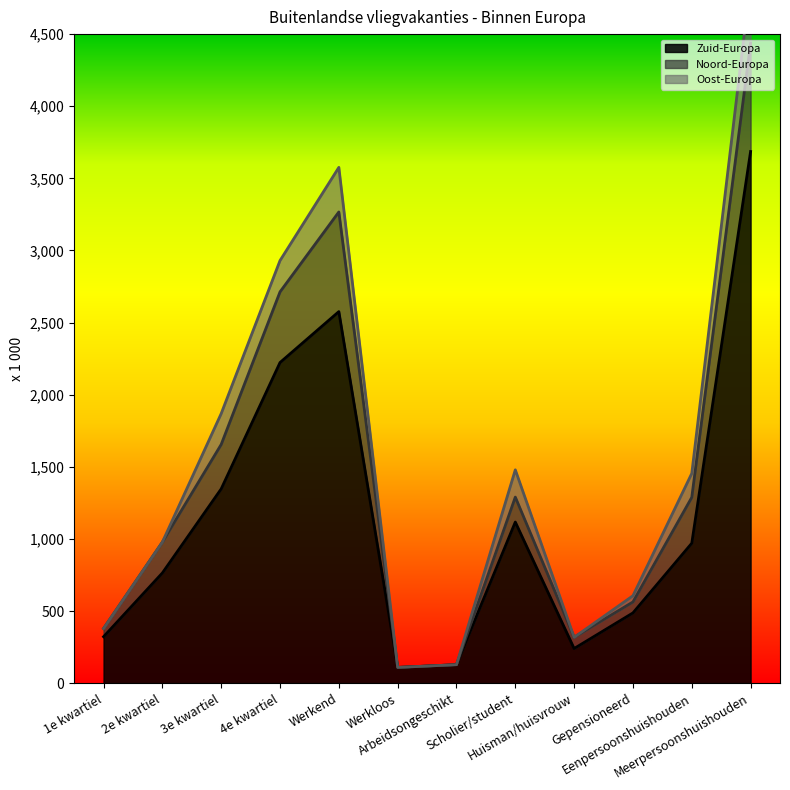

True or false: Noord-Europa has more than 0 points higher than both neighbors.

True